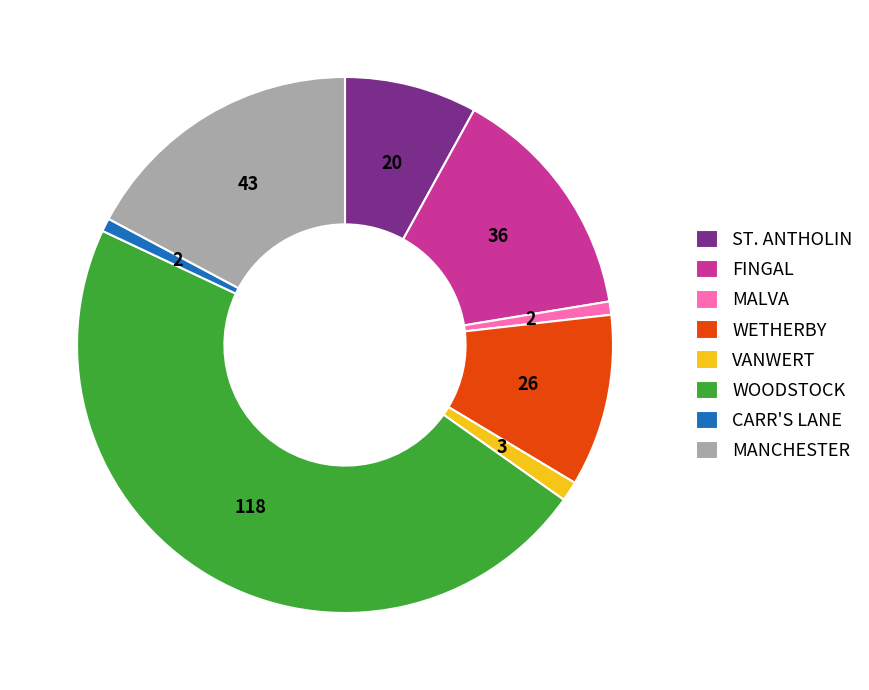

Is MALVA the majority of the pie?

No